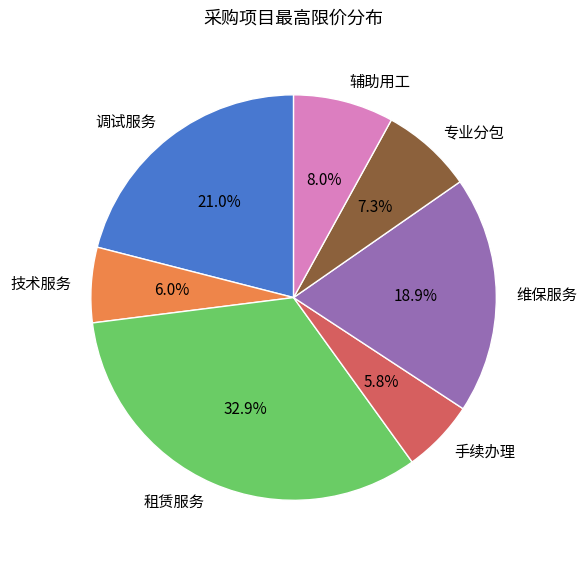

How many slices are in this pie chart?

7